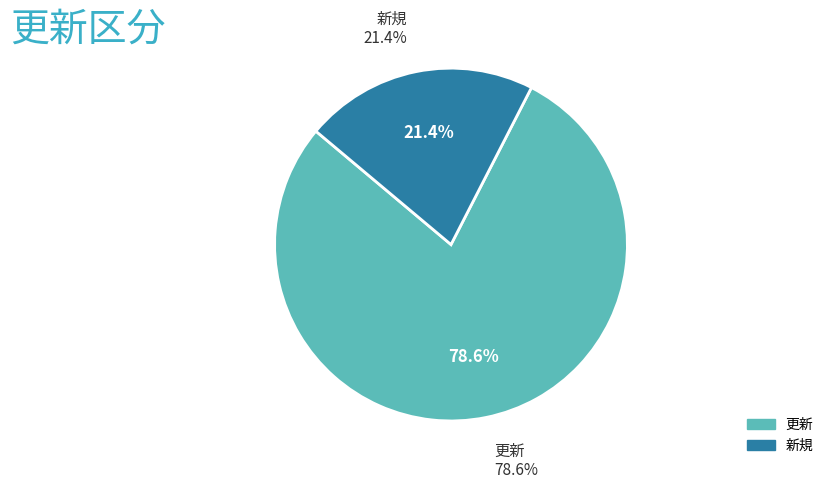

Does 新規 account for over 50% of the chart?

No